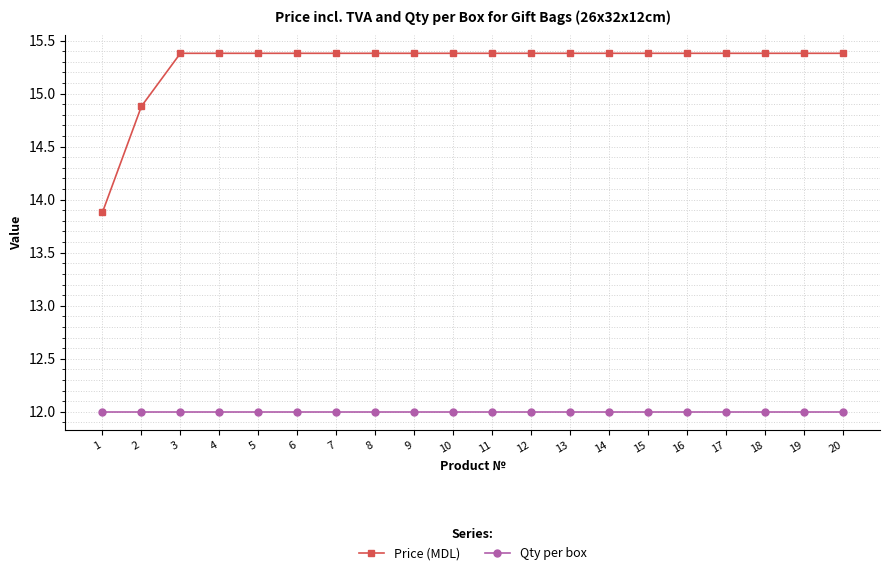

Which category has the lowest value in the Price (MDL) series?

1